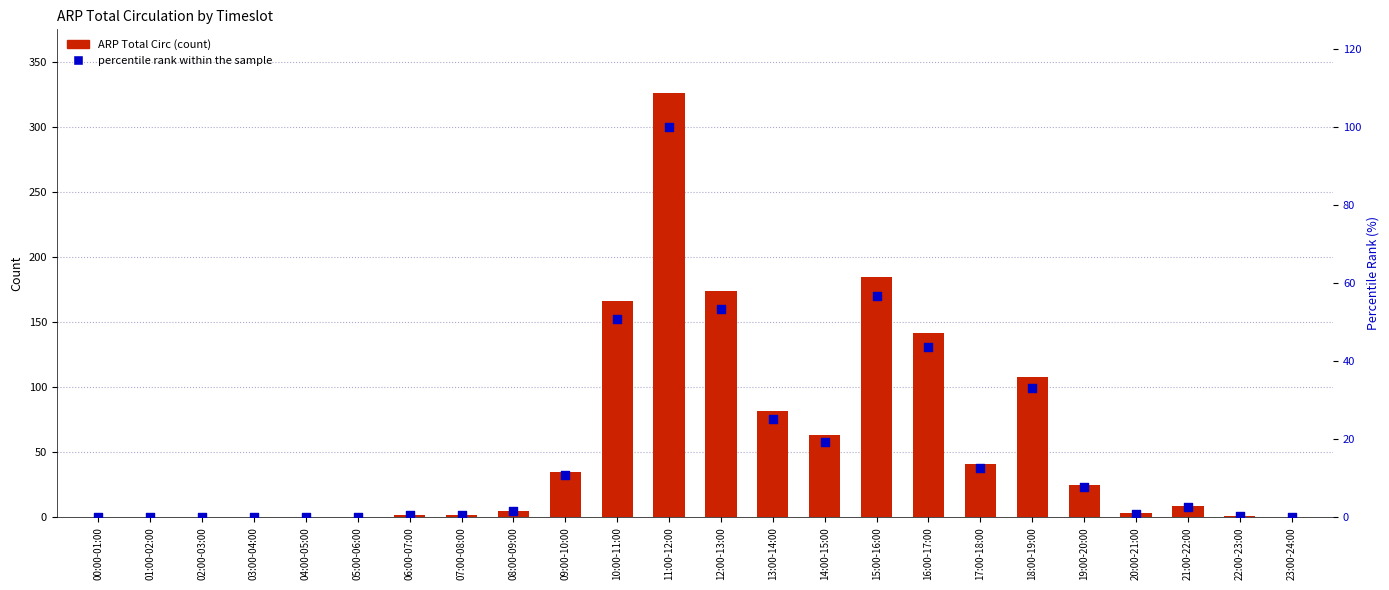

Which series contains the highest Y value?

ARP Total Circ